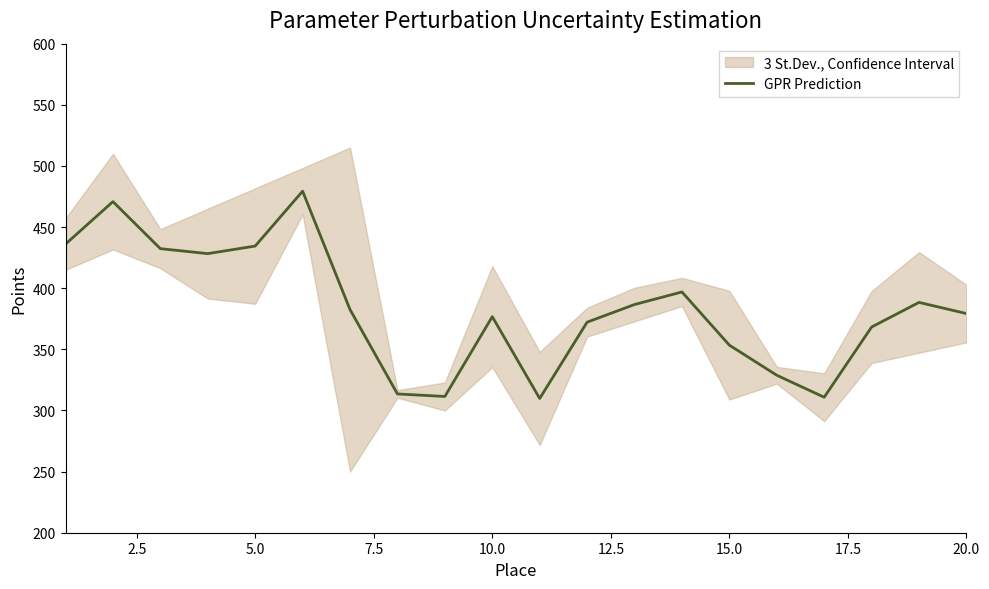

What is the value of the 16th point from the left?

328.8